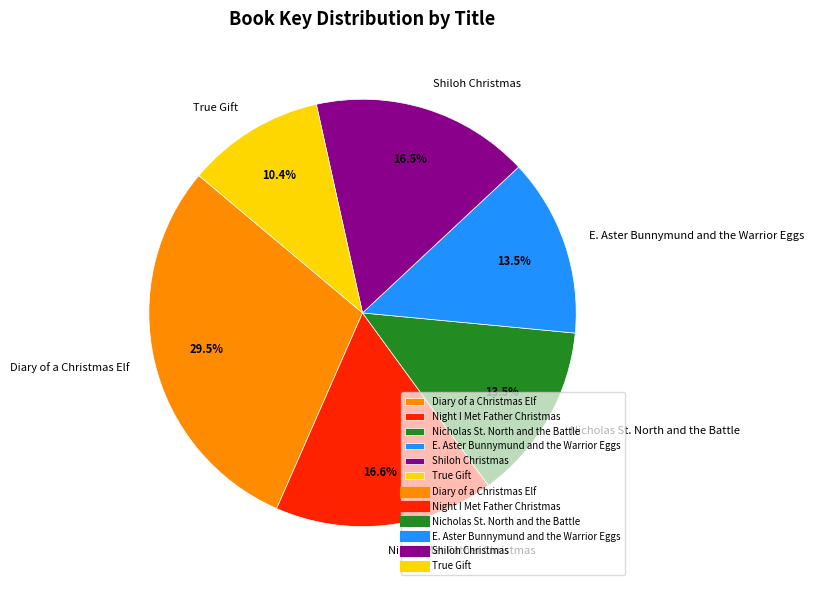

What is the smallest slice in the pie chart?

True Gift